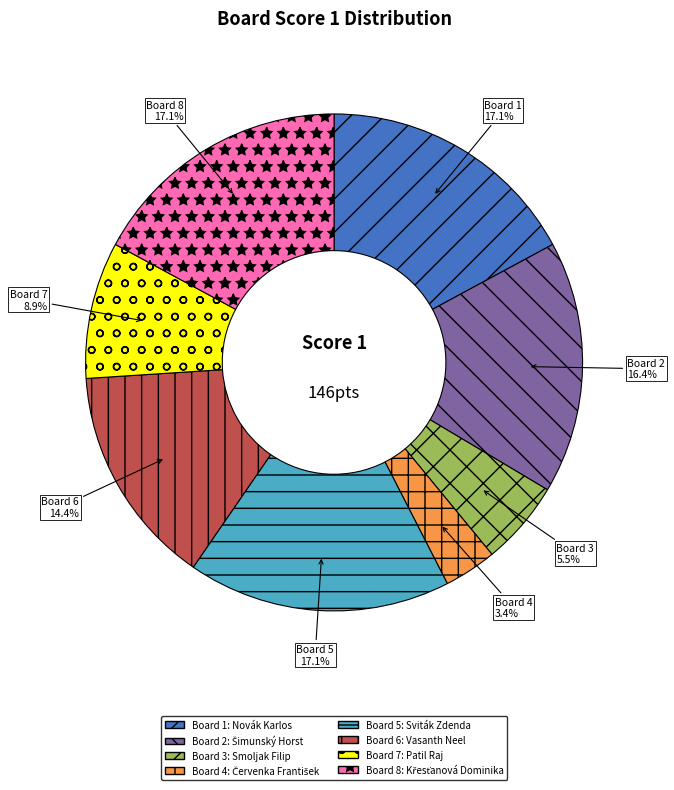

Is there a majority slice in this chart?

No